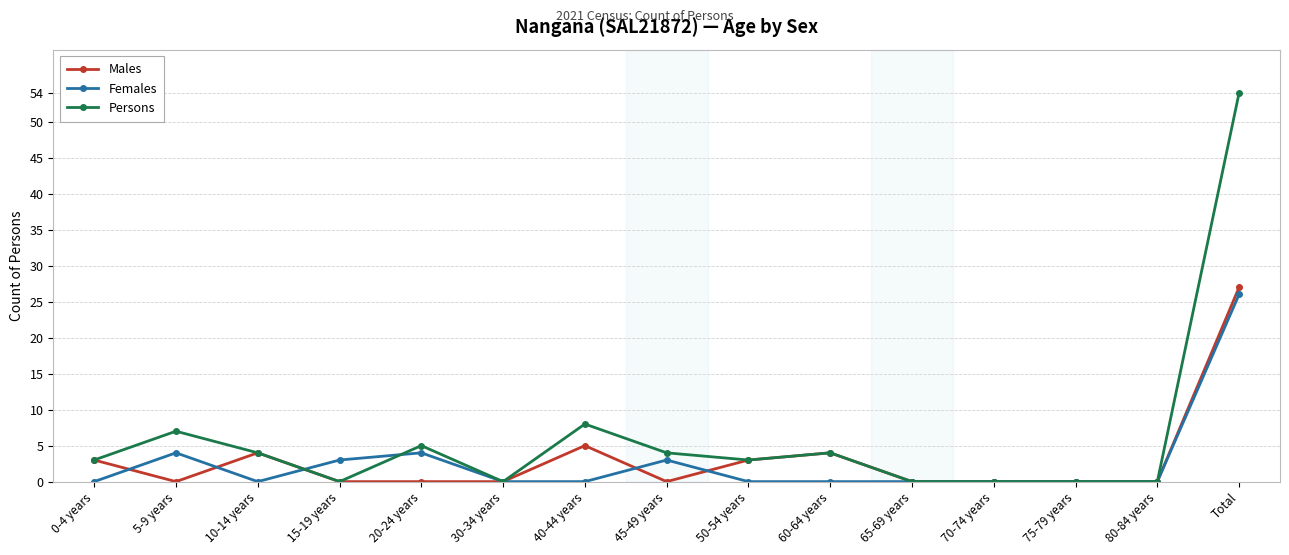

What is the sum of all Males values?

46